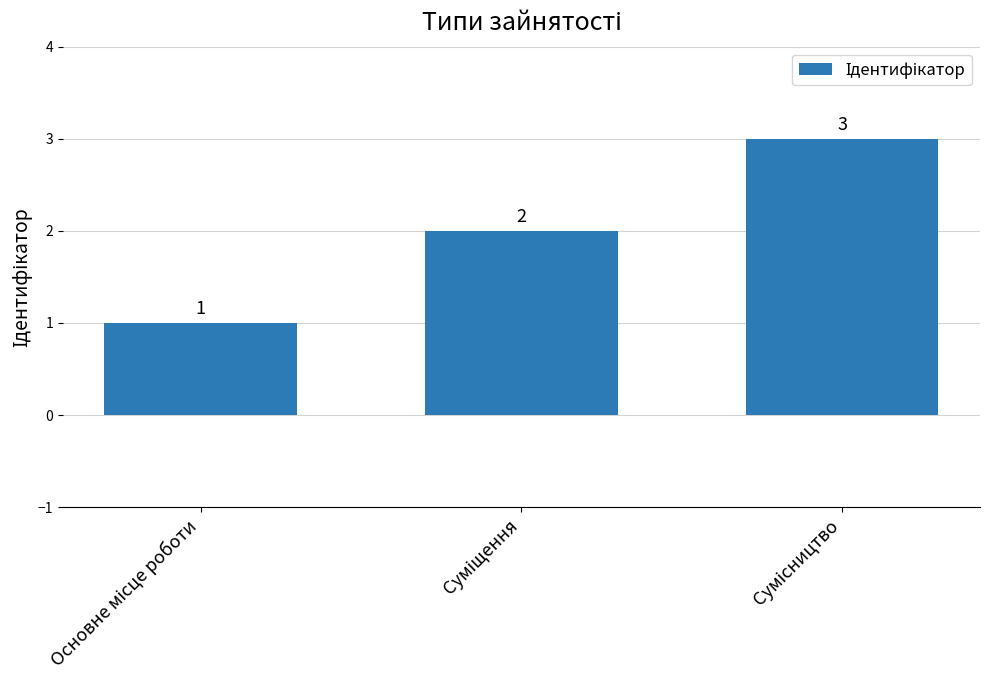

How many values are between 1 and 3?

3